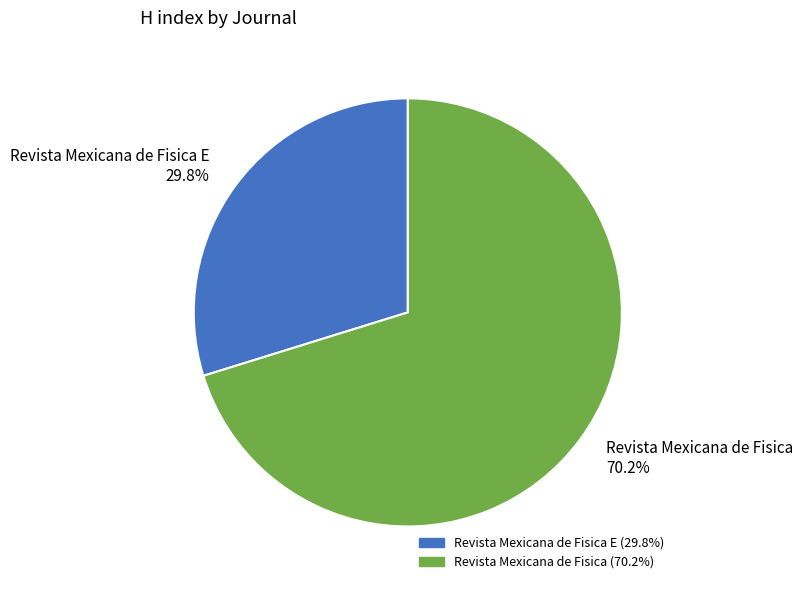

Rank the categories by value from lowest to highest.

Revista Mexicana de Fisica E 29.8%, Revista Mexicana de Fisica 70.2%